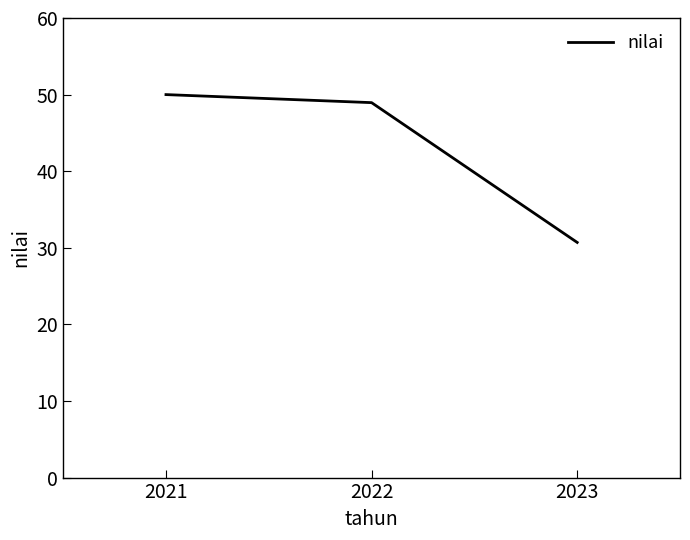

Which label corresponds to the smallest value in the chart?

2023